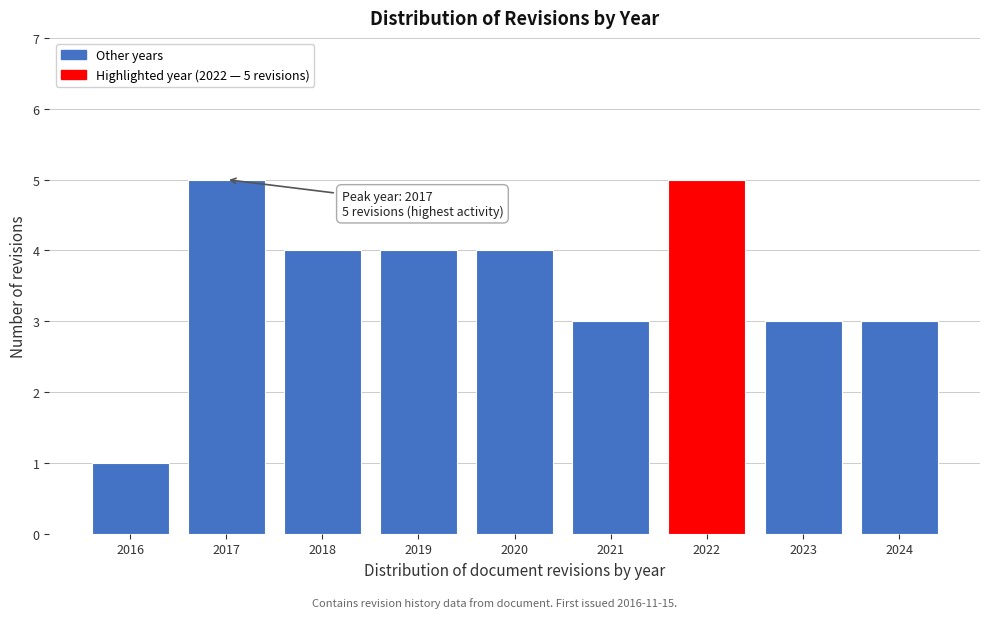

Reading right to left, transcribe all the data shown in this chart.

3	3	5	3	4	4	4	5	1